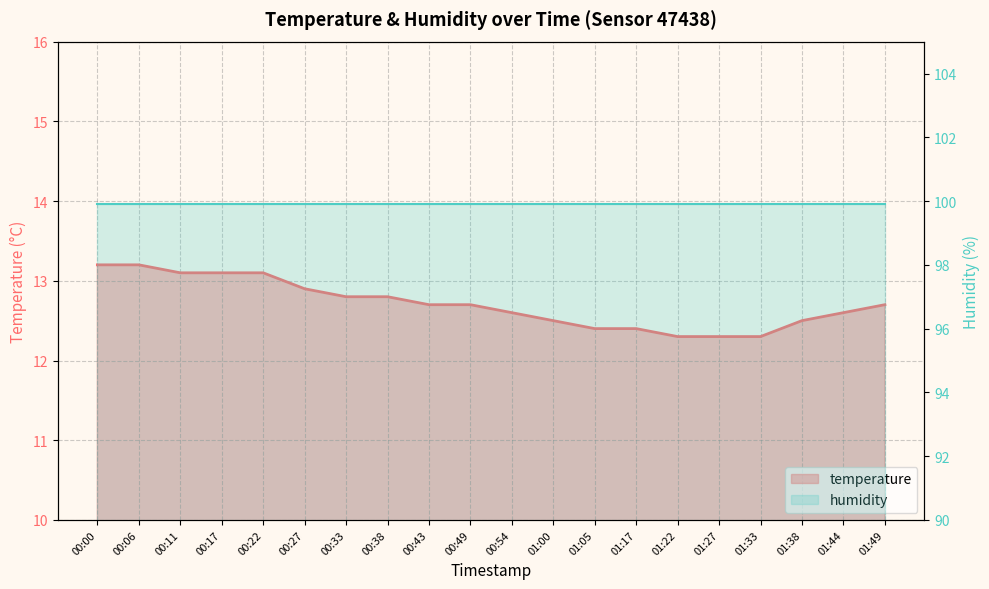

True or false: the data shows 8.6 at 01:44.

False